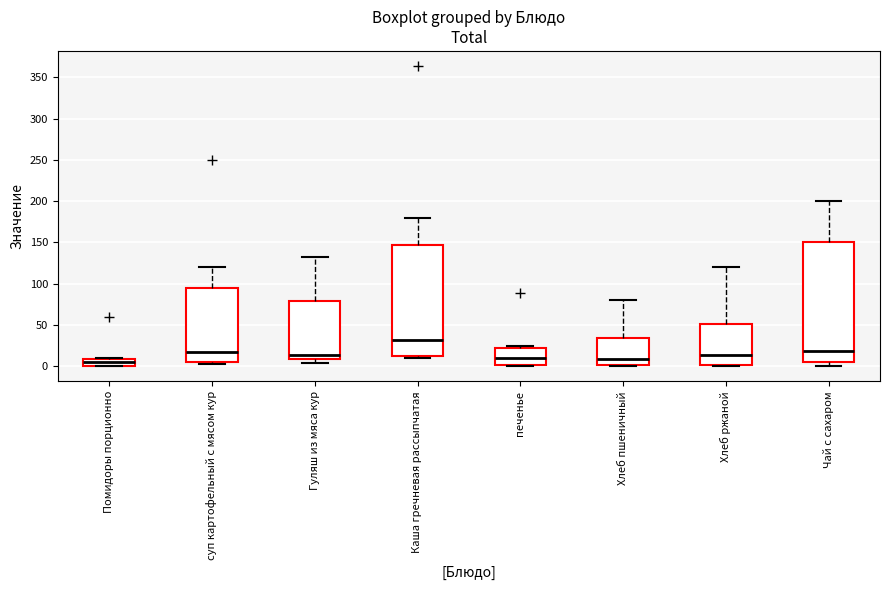

Which box's median line is the highest?

Каша гречневая рассыпчатая